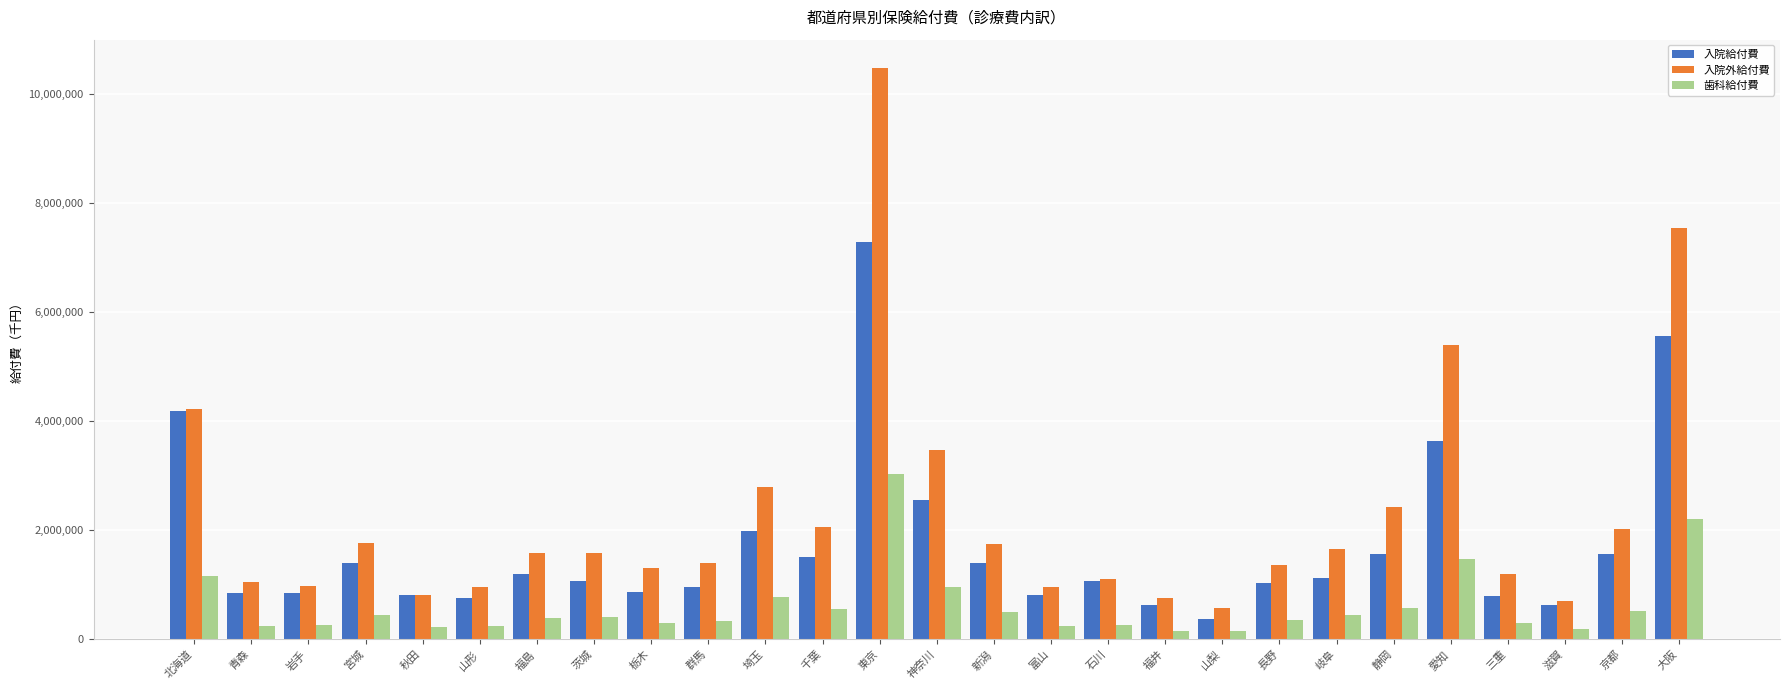

At which label does 入院給付費 reach its minimum?

山梨